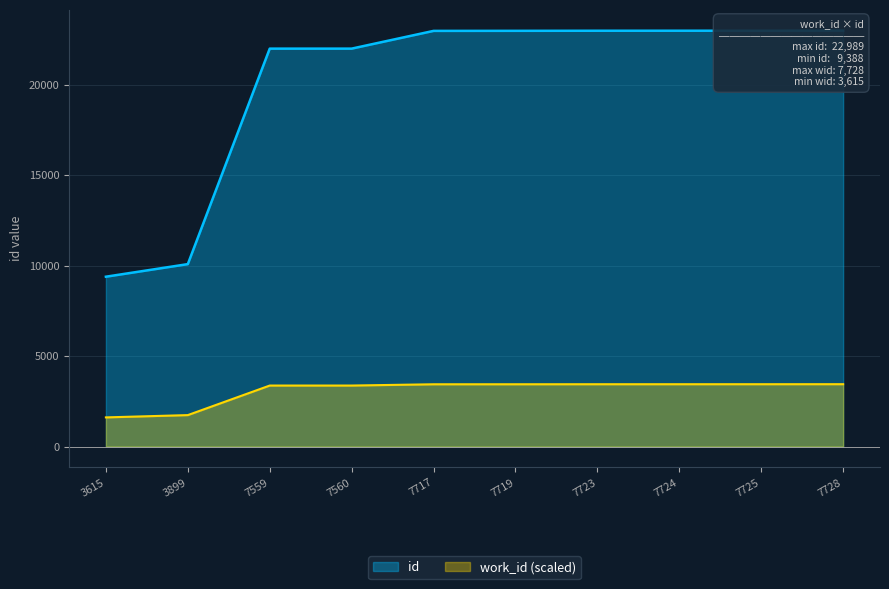

Which has a higher value, 7560 or 3615?

7560